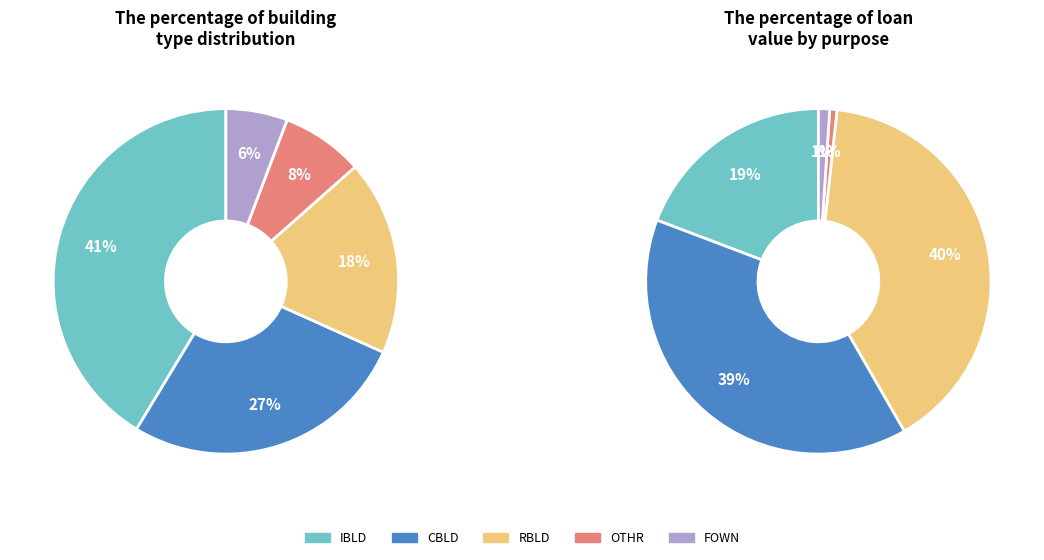

Which category has the smallest portion of the pie?

OTHR